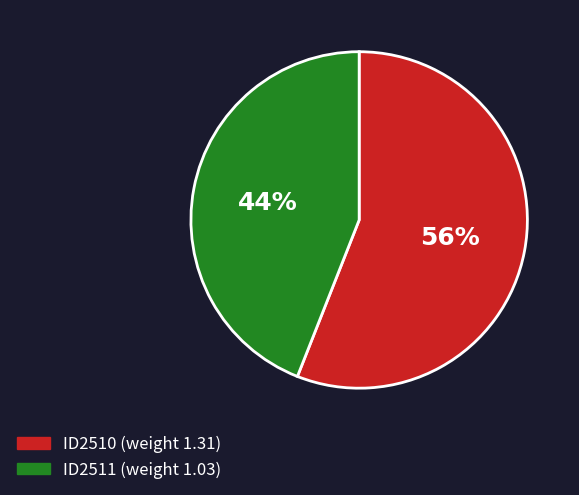

What is the ratio of the value at ID2510 (weight 1.31) to the value at ID2511 (weight 1.03)?

1.3